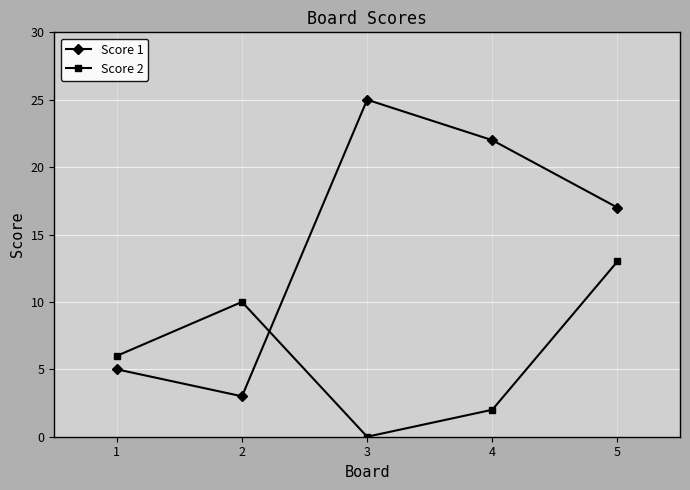

Reading left to right, extract all data points from this chart.

Score 1: 5	3	25	22	17
Score 2: 6	10	0	2	13